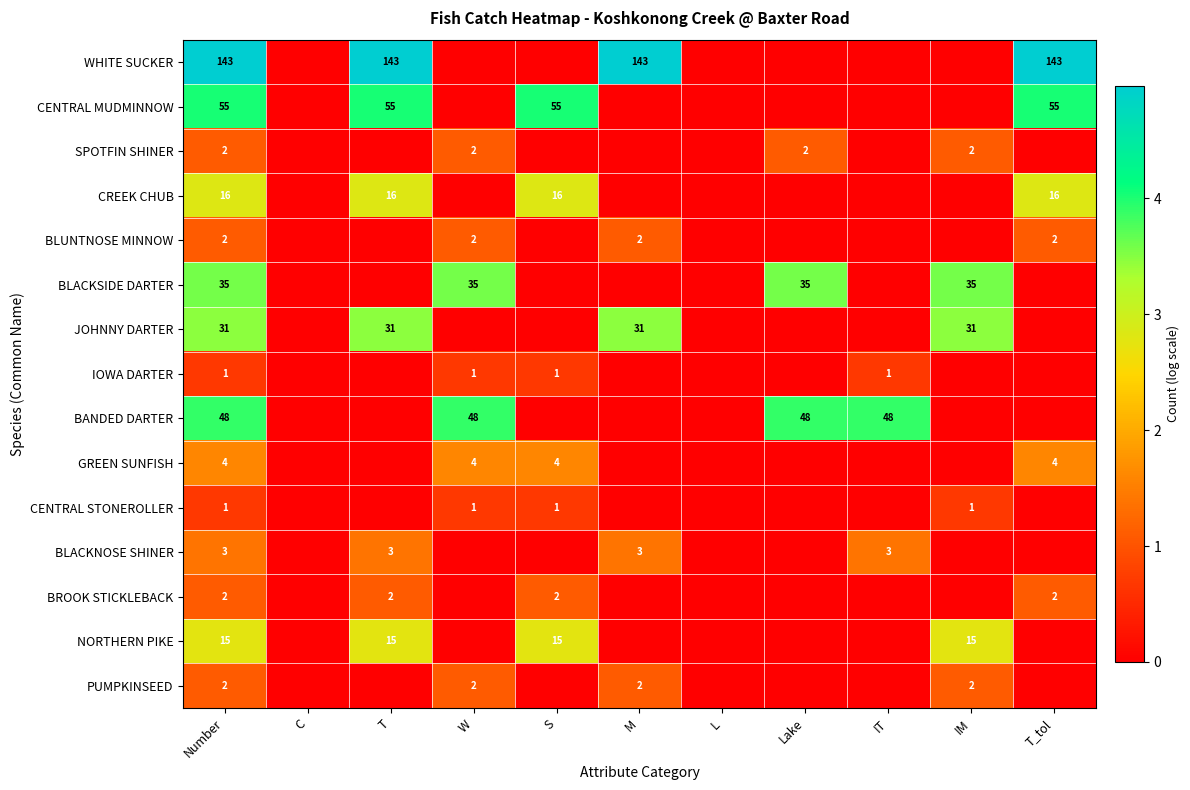

Is it true that IOWA DARTER equals 1 at W?

True